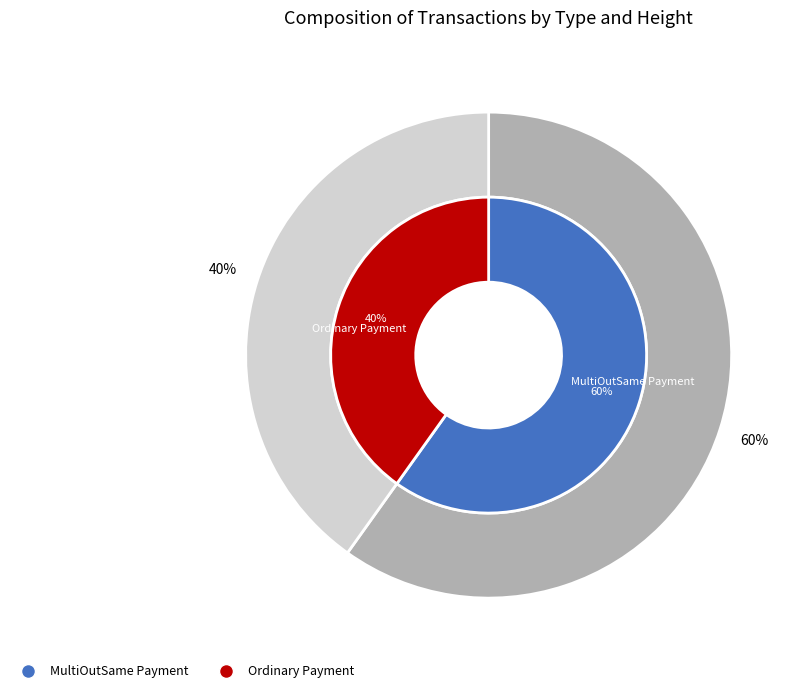

The MultiOutSame Payment (Height: 671802) slice represents 60% of the pie. True or false?

True